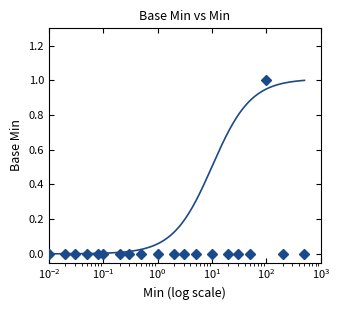

Rank the categories by value from lowest to highest.

0, 0, 0, 0, 0, 0, 0, 0, 0, 0, 0, 0, 0, 0, 0, 0, 0, 0, 0, 1